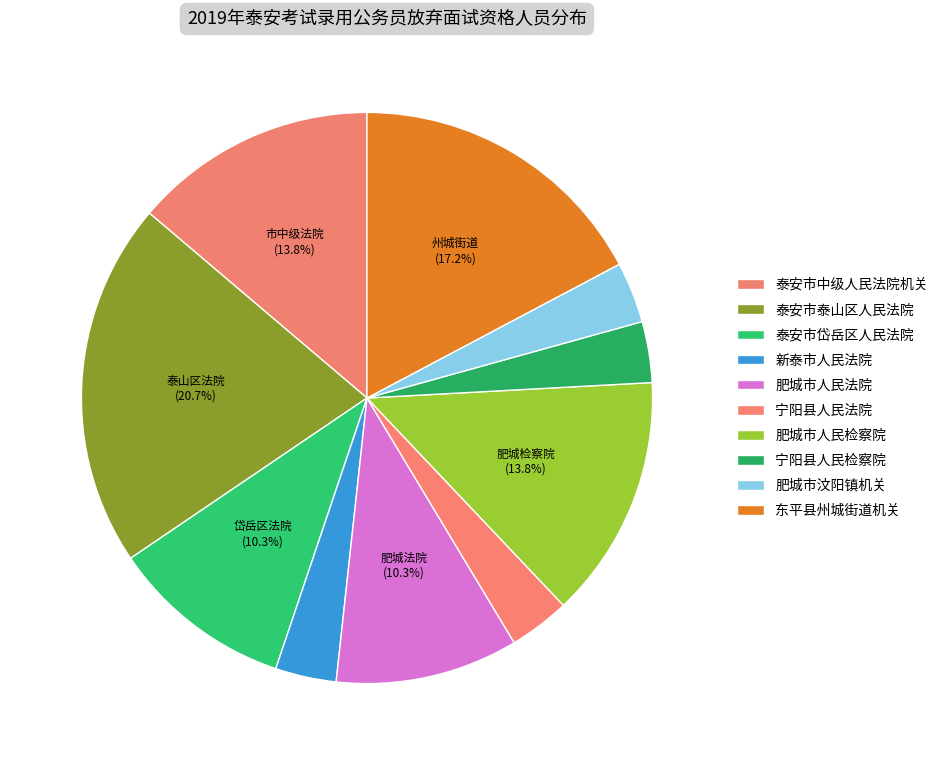

Does any single category account for the majority?

No